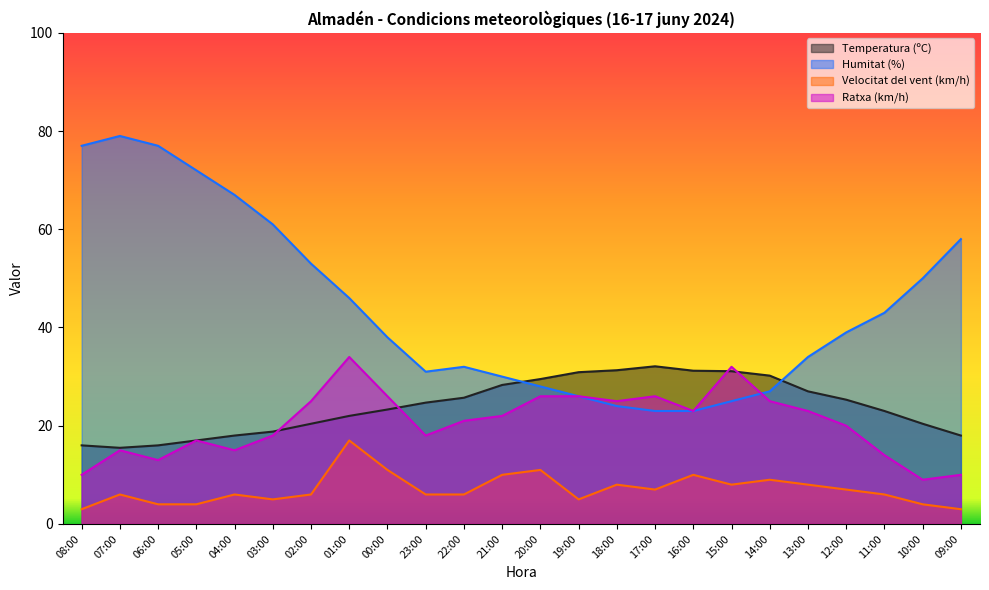

Reading right to left, what are all the values shown in this chart?

Temperatura (ºC): 09:00=18.0	10:00=20.4	11:00=23.0	12:00=25.3	13:00=27.0	14:00=30.2	15:00=31.1	16:00=31.2	17:00=32.1	18:00=31.3	19:00=30.9	20:00=29.5	21:00=28.3	22:00=25.7	23:00=24.7	00:00=23.3	01:00=22.0	02:00=20.4	03:00=18.8	04:00=18.0	05:00=17.0	06:00=16.0	07:00=15.5	08:00=16.0
Humitat (%): 09:00=58.0	10:00=50.0	11:00=43.0	12:00=39.0	13:00=34.0	14:00=27.0	15:00=25.0	16:00=23.0	17:00=23.0	18:00=24.0	19:00=26.0	20:00=28.0	21:00=30.0	22:00=32.0	23:00=31.0	00:00=38.0	01:00=46.0	02:00=53.0	03:00=61.0	04:00=67.0	05:00=72.0	06:00=77.0	07:00=79.0	08:00=77.0
Velocitat del vent (km/h): 09:00=3.0	10:00=4.0	11:00=6.0	12:00=7.0	13:00=8.0	14:00=9.0	15:00=8.0	16:00=10.0	17:00=7.0	18:00=8.0	19:00=5.0	20:00=11.0	21:00=10.0	22:00=6.0	23:00=6.0	00:00=11.0	01:00=17.0	02:00=6.0	03:00=5.0	04:00=6.0	05:00=4.0	06:00=4.0	07:00=6.0	08:00=3.0
Ratxa (km/h): 09:00=10.0	10:00=9.0	11:00=14.0	12:00=20.0	13:00=23.0	14:00=25.0	15:00=32.0	16:00=23.0	17:00=26.0	18:00=25.0	19:00=26.0	20:00=26.0	21:00=22.0	22:00=21.0	23:00=18.0	00:00=26.0	01:00=34.0	02:00=25.0	03:00=18.0	04:00=15.0	05:00=17.0	06:00=13.0	07:00=15.0	08:00=10.0